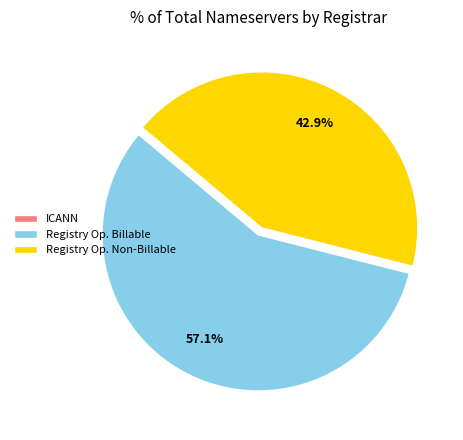

Which has a higher value, Registry Op. Billable or Registry Op. Non-Billable?

Registry Op. Billable